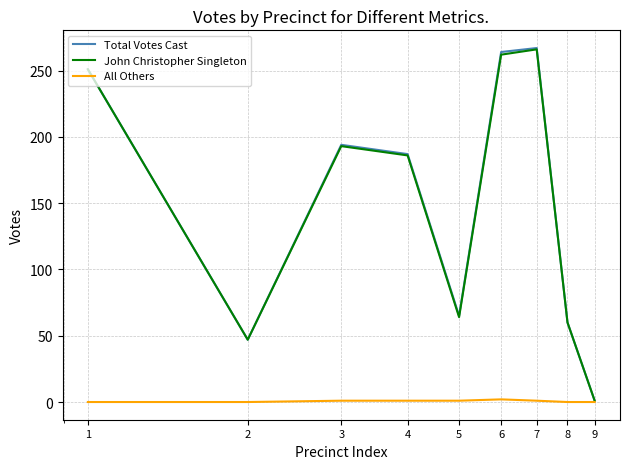

What is the maximum value for Total Votes Cast?

267